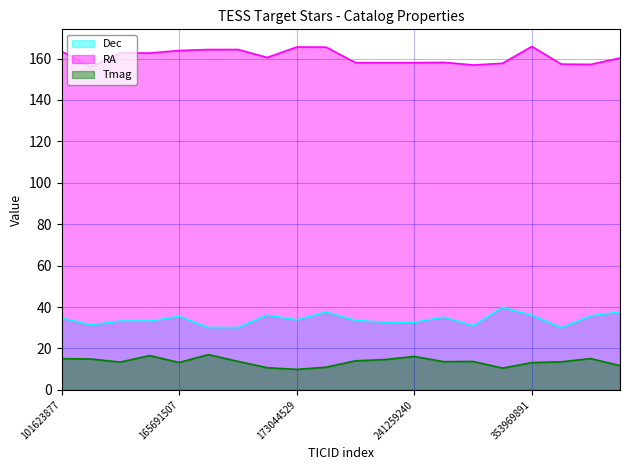

At which category is the sum across all series the highest?

353969891